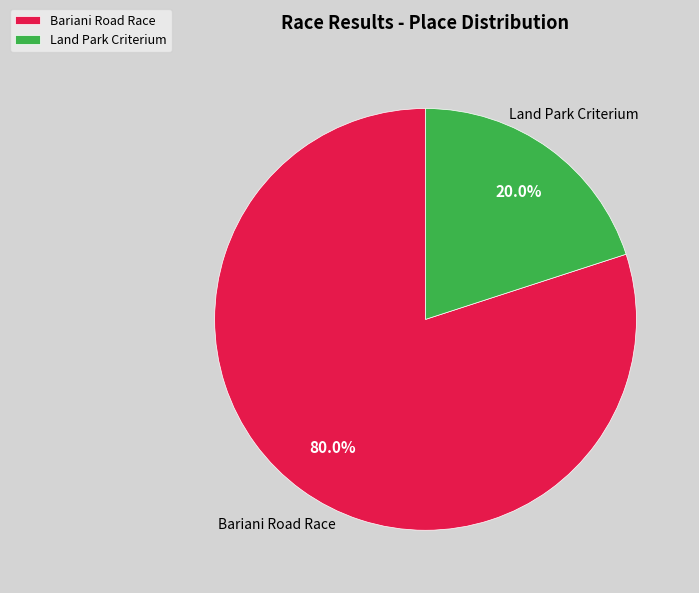

Does Land Park Criterium account for over 50% of the chart?

No